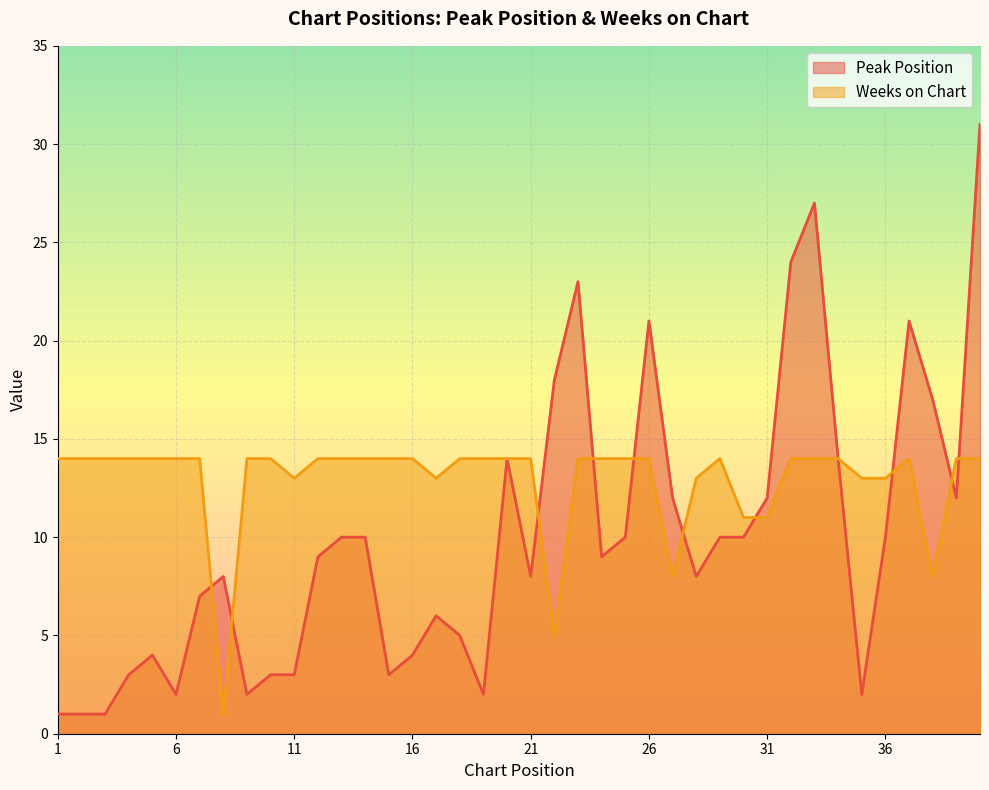

Is the value of Peak Position at 19 greater than the value of Weeks on Chart at 6?

No